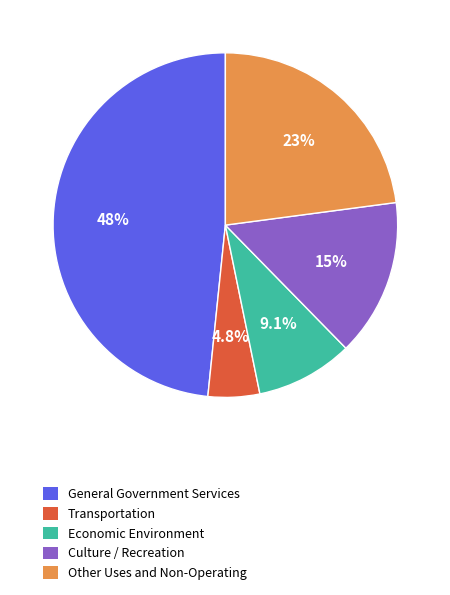

What is the ratio of the value at Other Uses and Non-Operating to the value at Economic Environment?

2.5